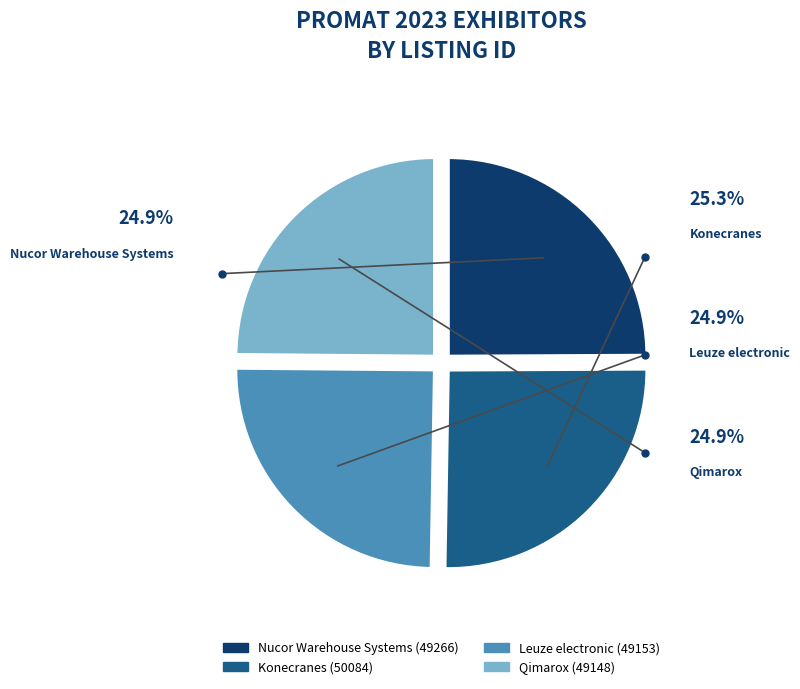

Between Leuze electronic and Qimarox, which is larger?

Leuze electronic